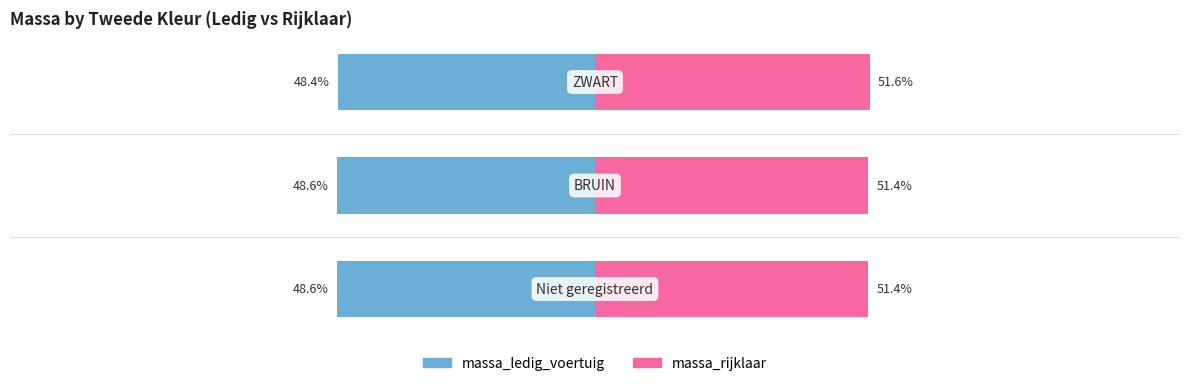

What is the value of the massa_ledig_voertuig bar at the 3rd from the left?

-48.4